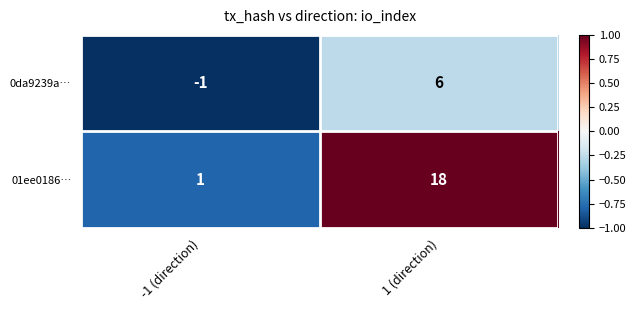

Rank the series by their average value, from highest to lowest.

01ee0186…, 0da9239a…